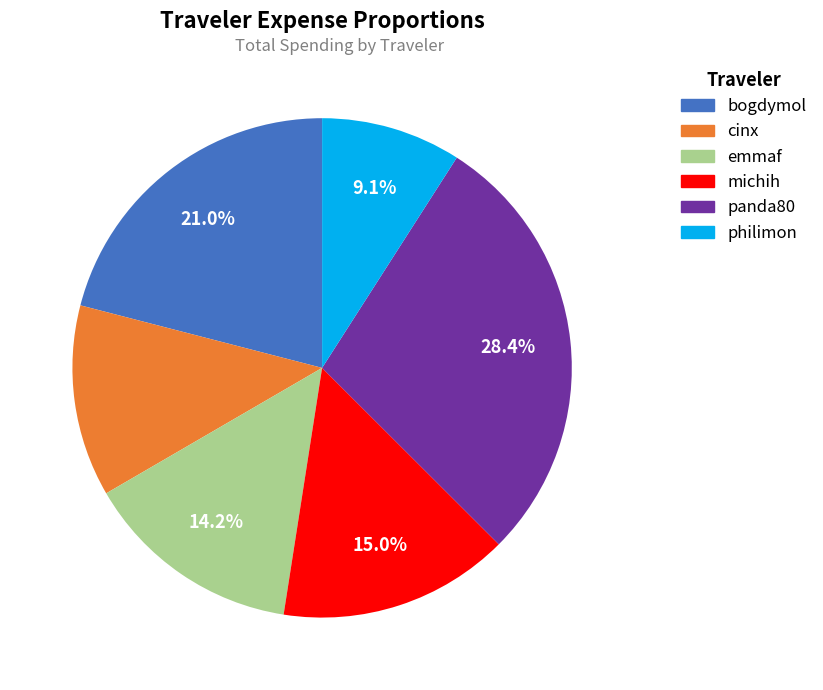

What is the smallest slice in the pie chart?

philimon